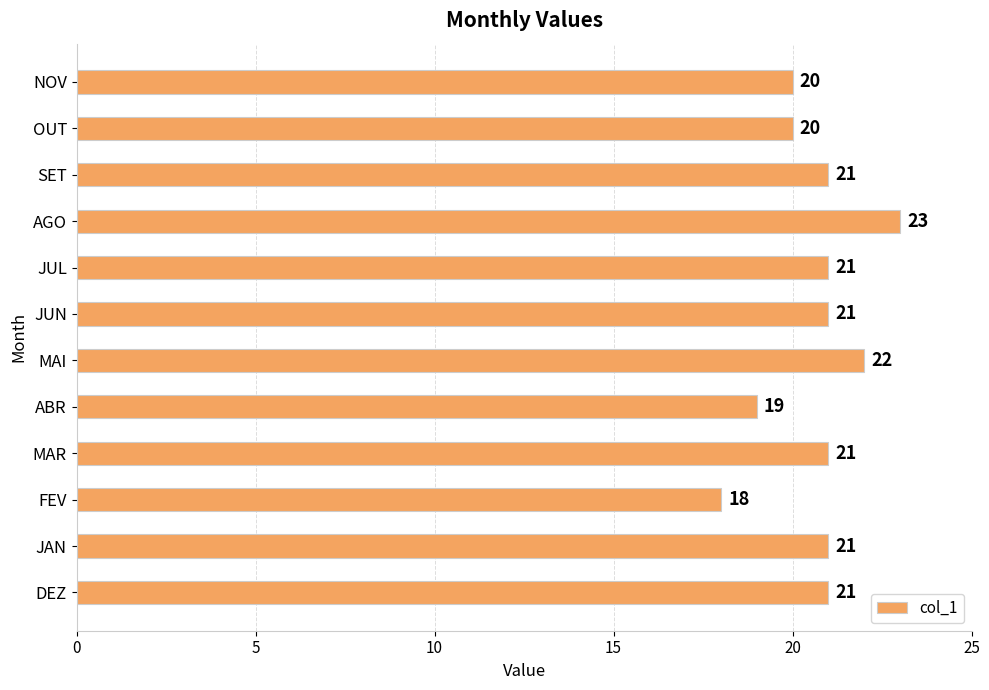

Which label corresponds to the smallest value in the chart?

FEV